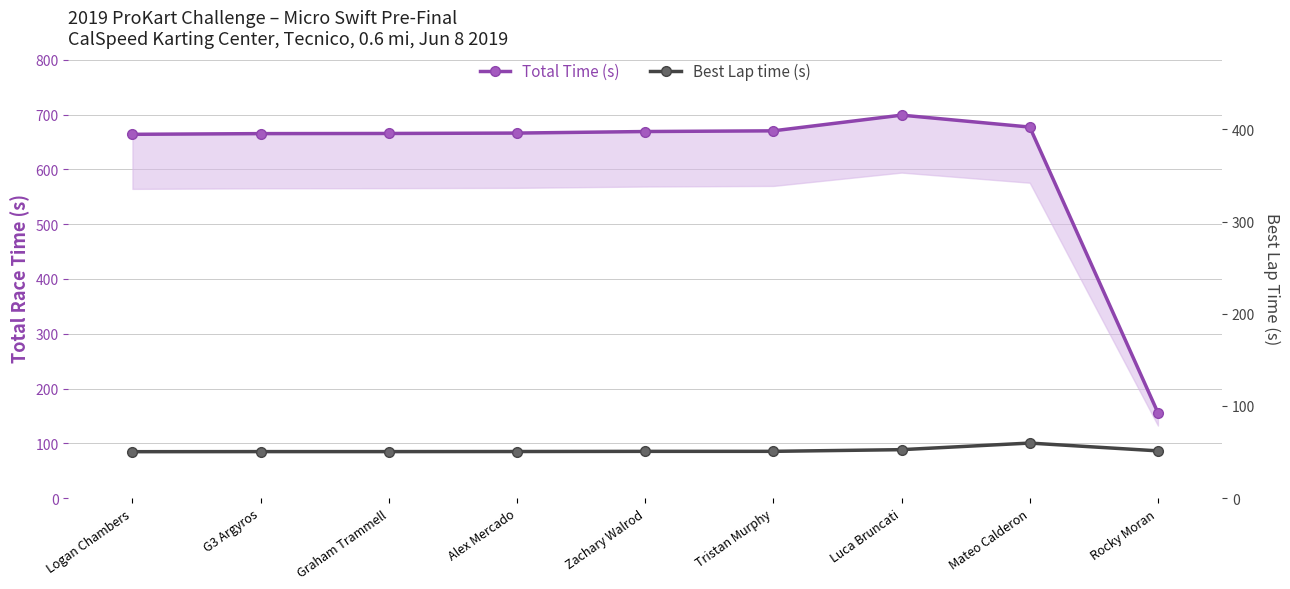

What is the label of the 6th point from the right?

Alex Mercado